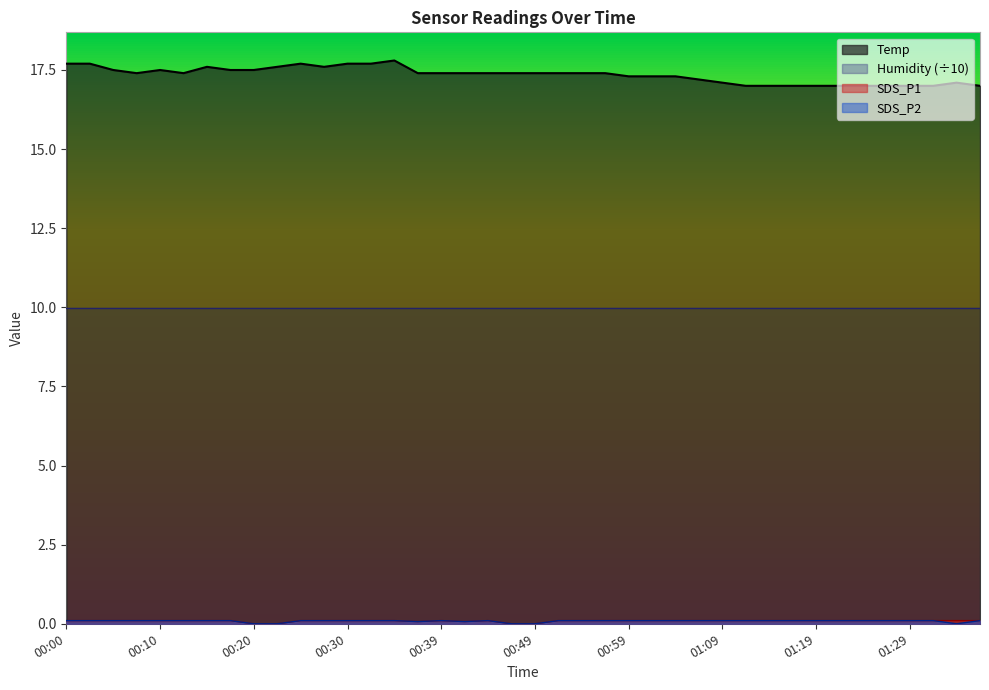

What is the total value across all series at 00:30?

27.9